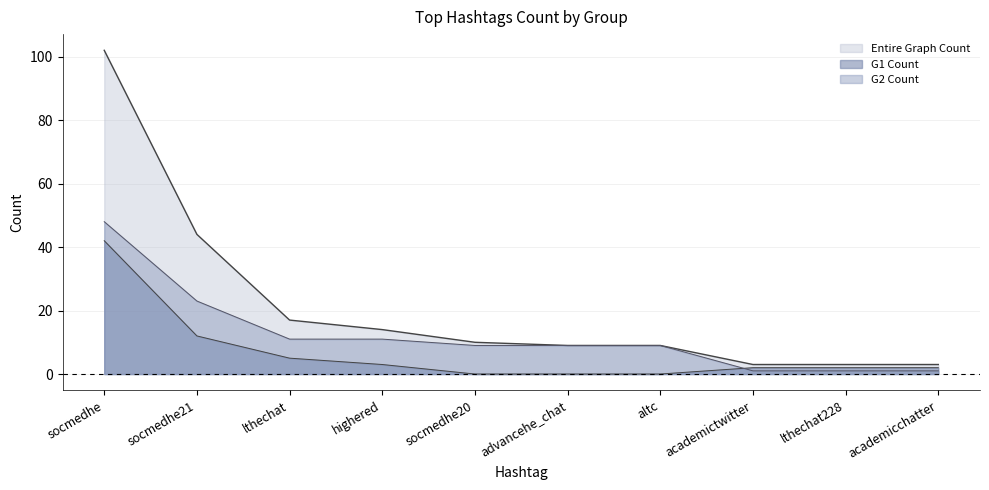

What is the minimum value for G2 Count?

1